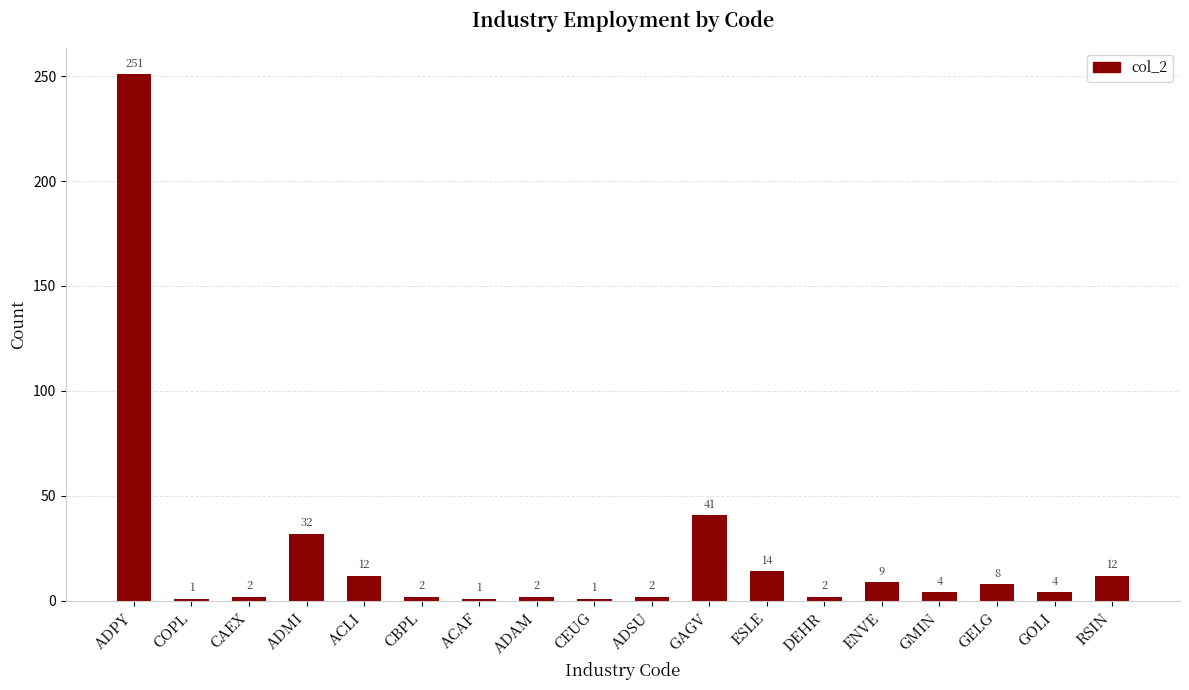

How many values are below 4?

8